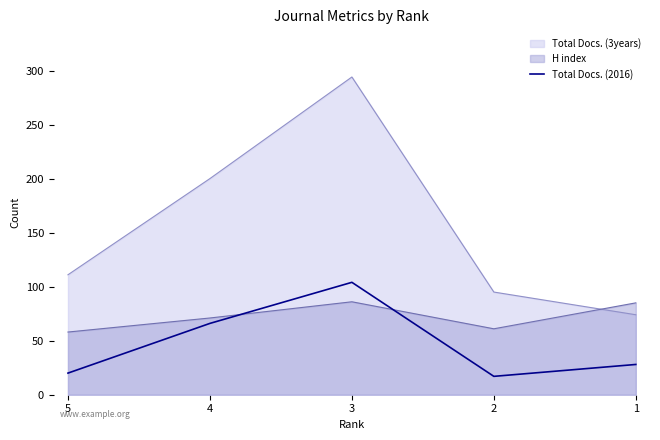

Does the chart display data point markers on the line(s)?

No